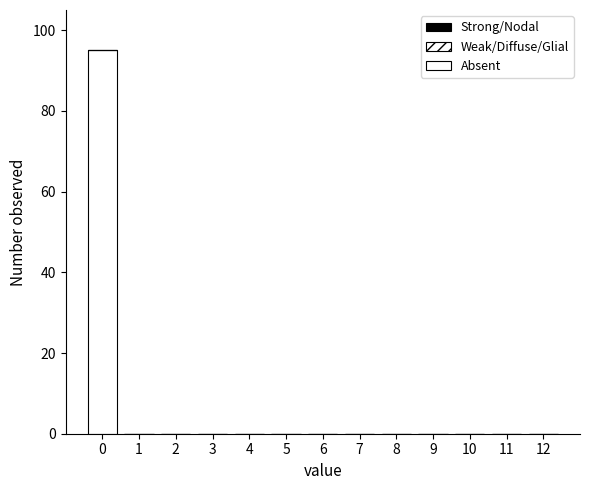

Over which range of the x-axis is the bar tallest?

-0.5 to 0.5